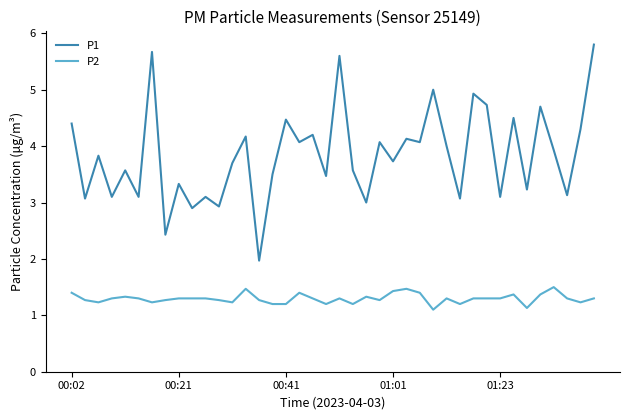

Rank the series by their maximum value, from lowest to highest.

P2, P1